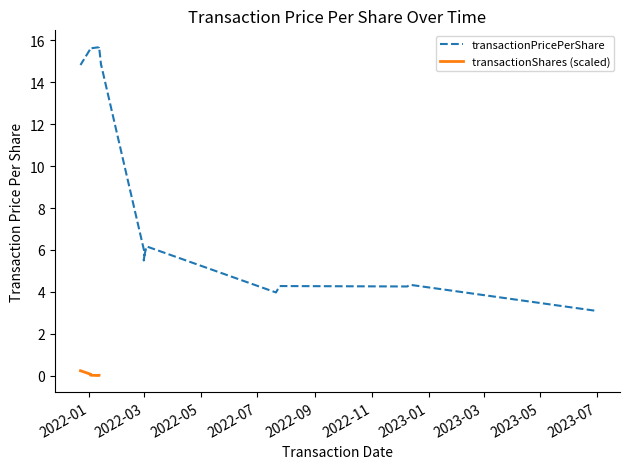

What is the ratio of the value at 2022-12-12 to the value at 2022-03-01?

0.8